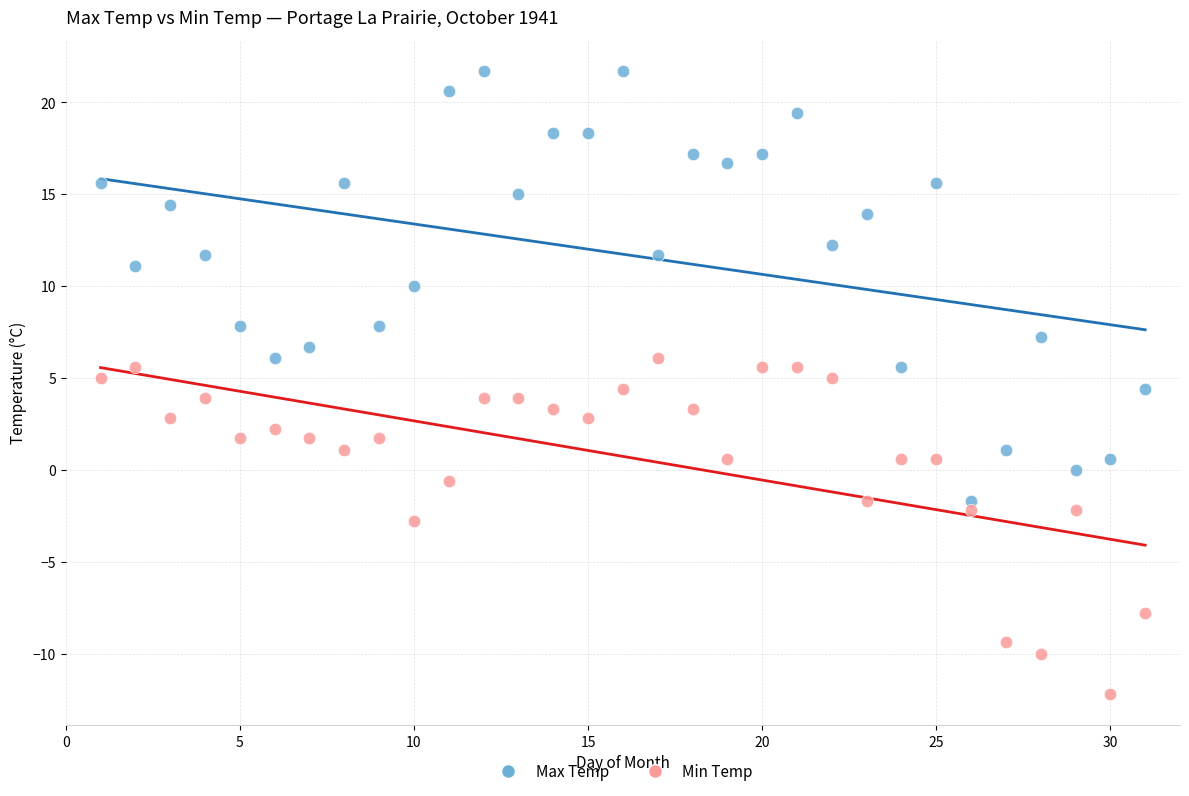

Across all data points, what is the range of Y values (max minus min)?

33.9